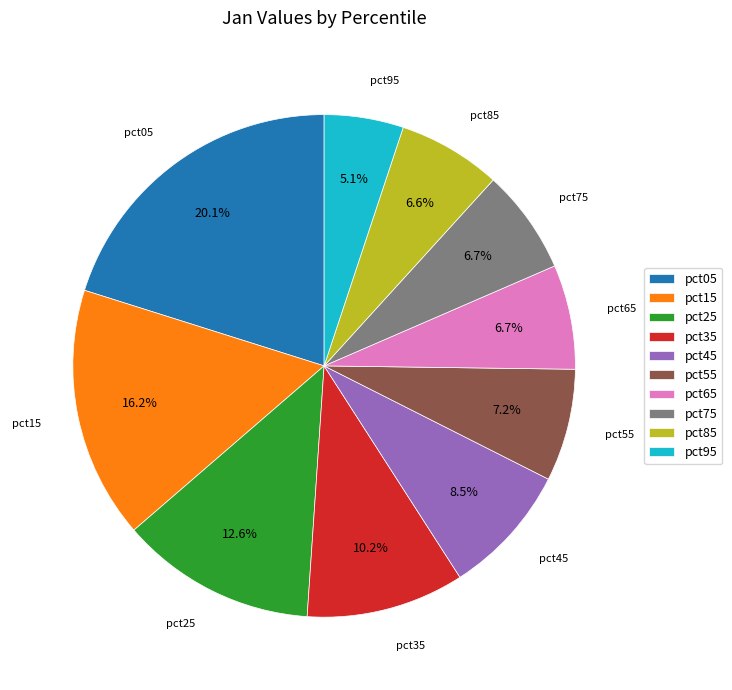

The pct85 slice represents 7% of the pie. True or false?

True